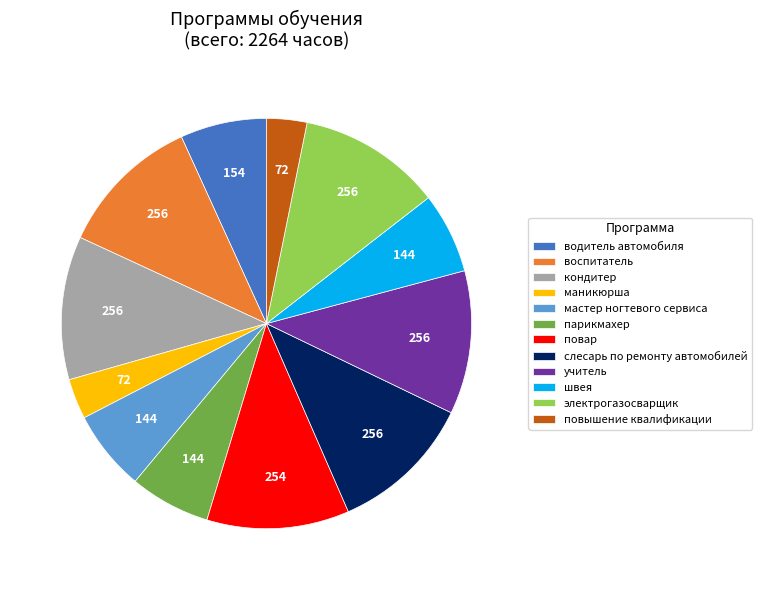

How many segments does this pie chart have?

12